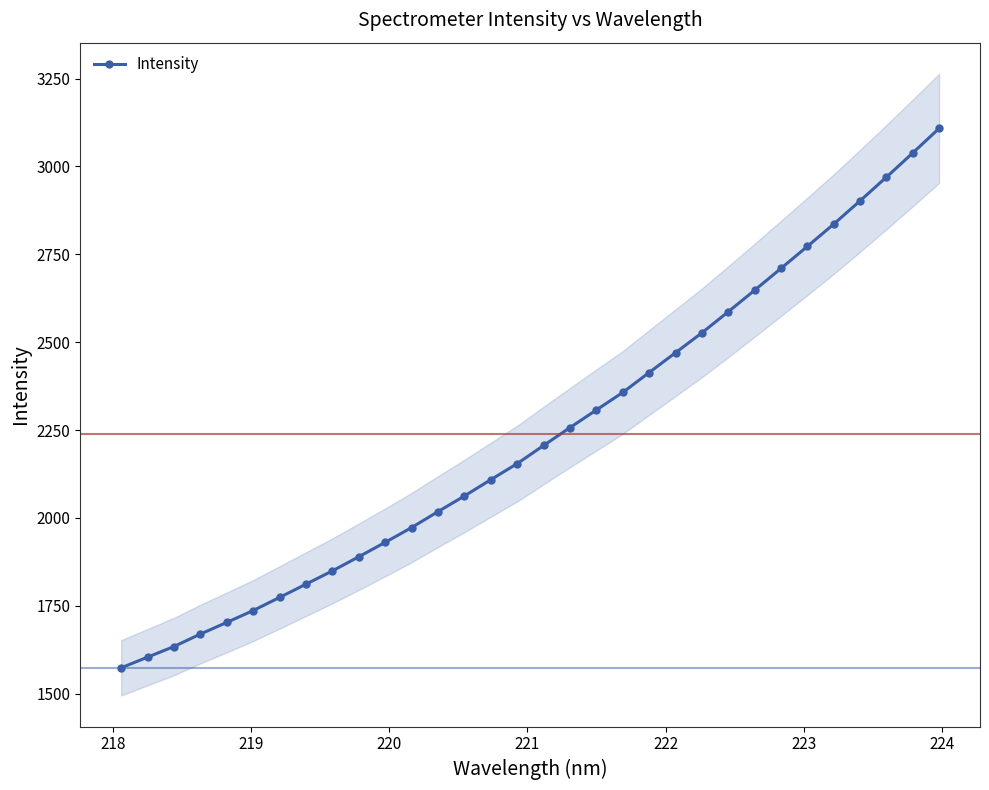

How many data points in Intensity are less than 2206?

16